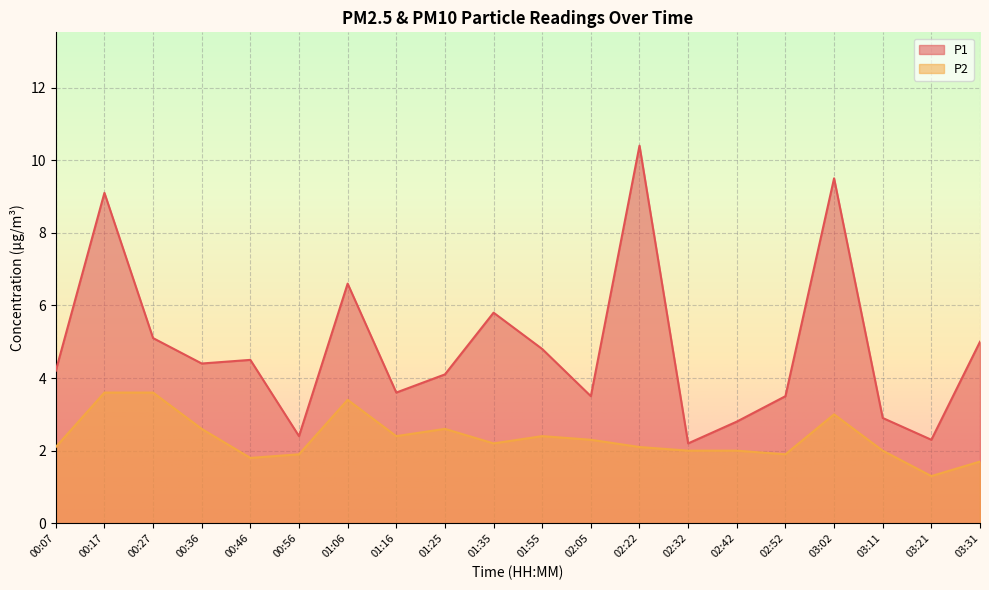

Is the value of P1 at 02:42 greater than the value of P2 at 00:46?

Yes